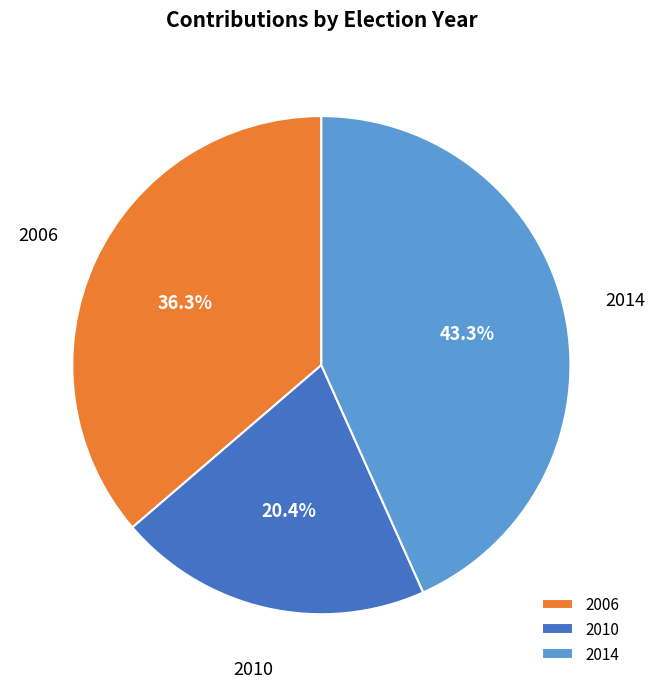

Which category has the biggest portion of the pie?

2014